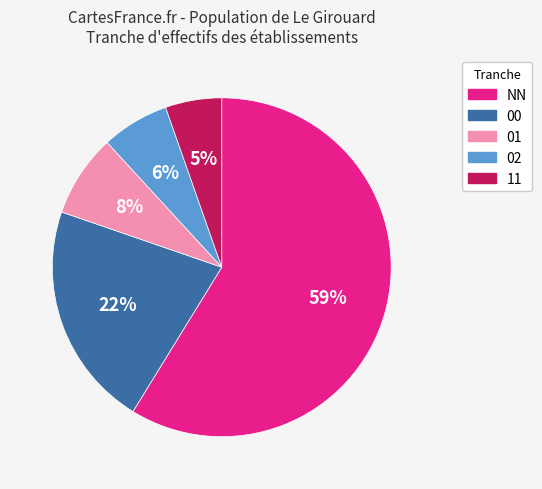

How many segments does this pie chart have?

5